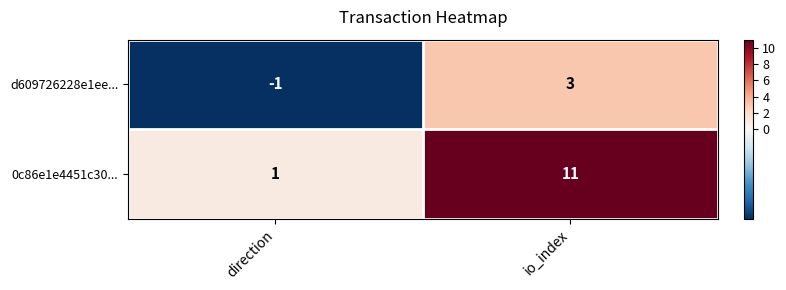

Is it true that 0c86e1e4451c30... equals 11 at io_index?

True